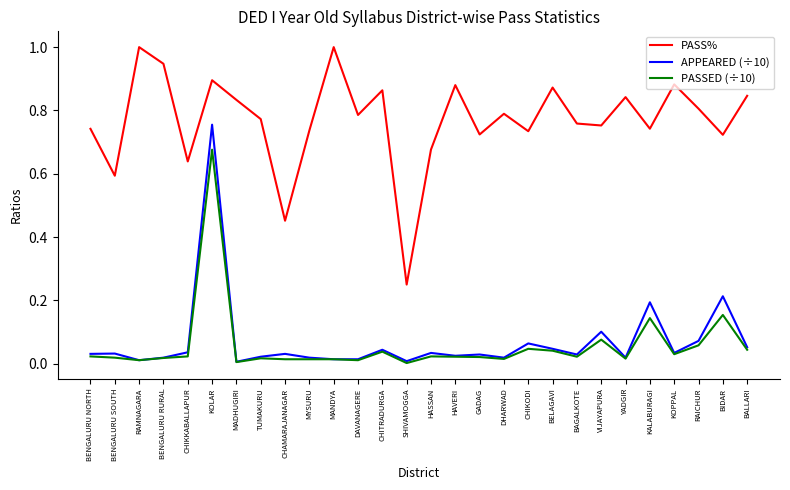

The value of PASS% at DAVANAGERE is 0.3. True or false?

False